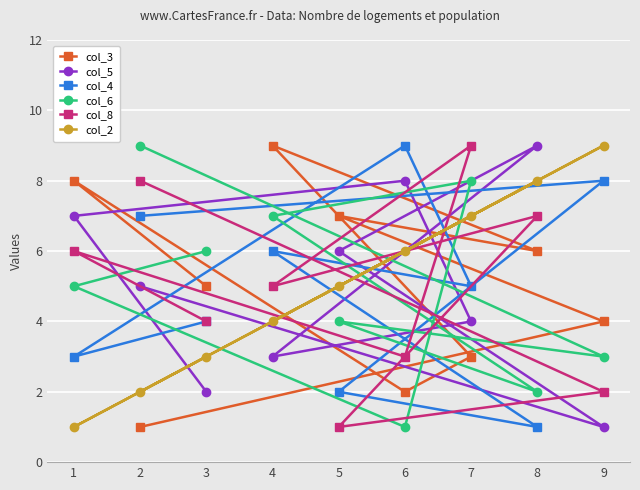

What is the sum of all col_6 values?

45